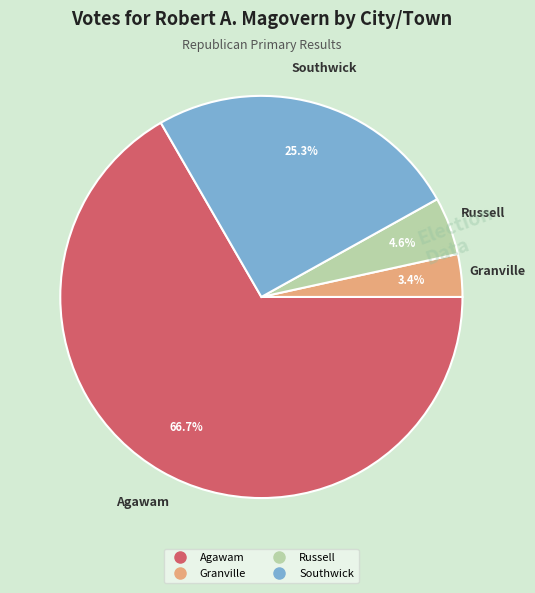

Which category has the biggest portion of the pie?

Agawam